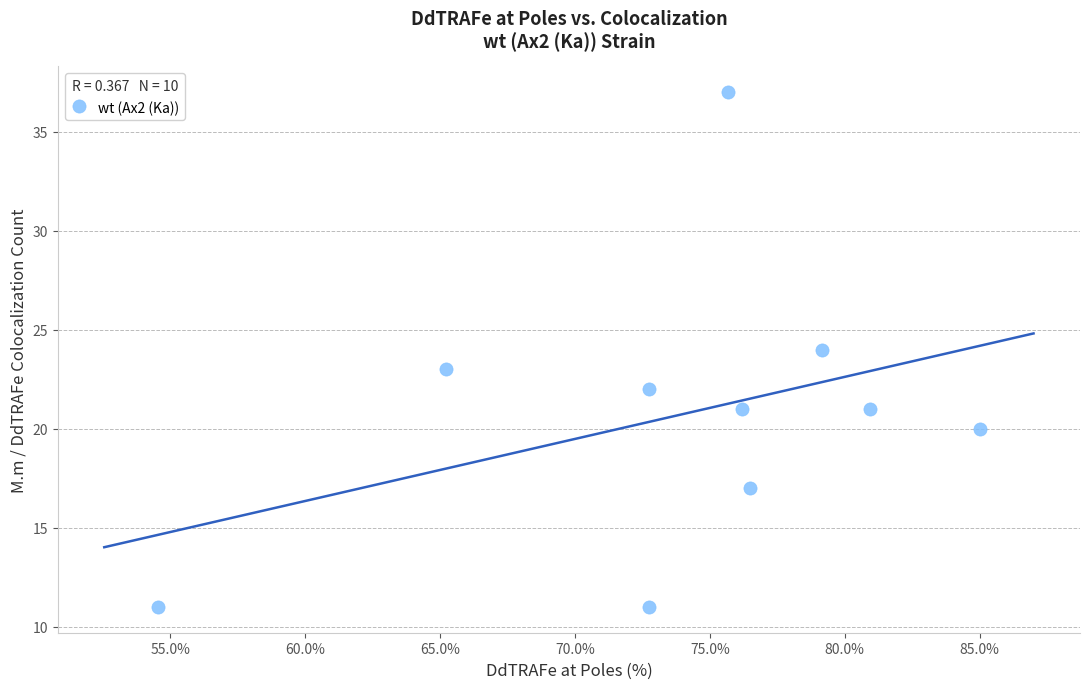

What is the average Y value?

21